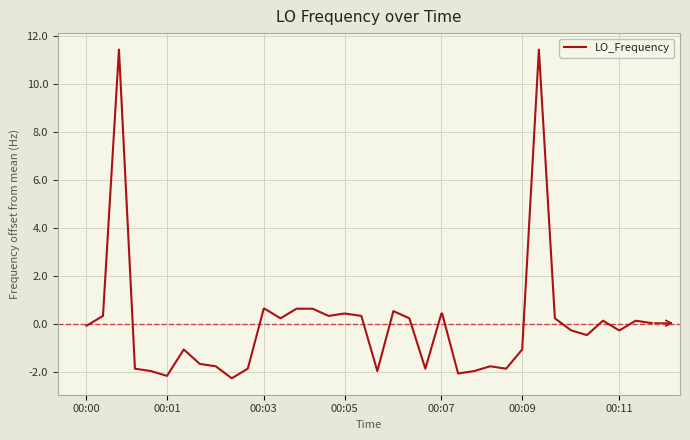

What is the difference between the maximum and minimum values?

13.7